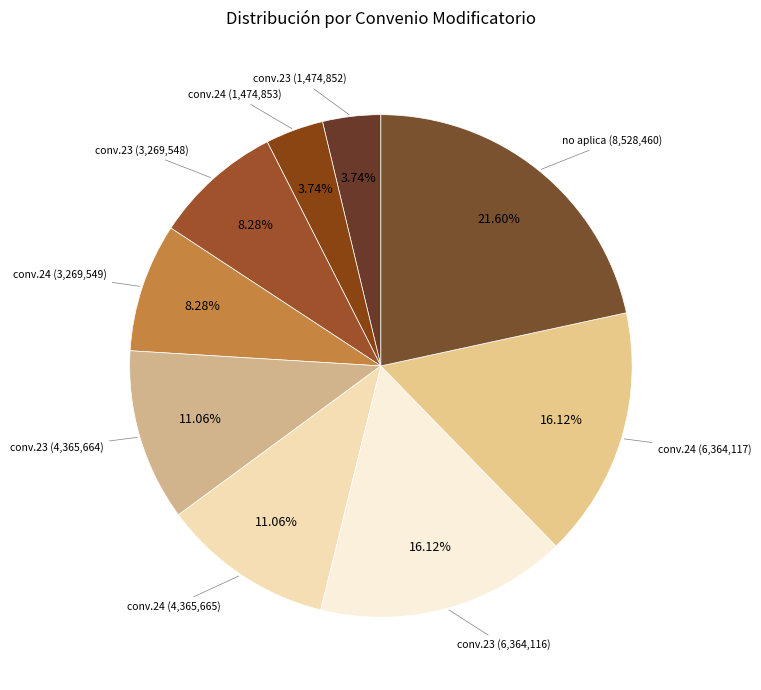

Does any single category account for the majority?

No